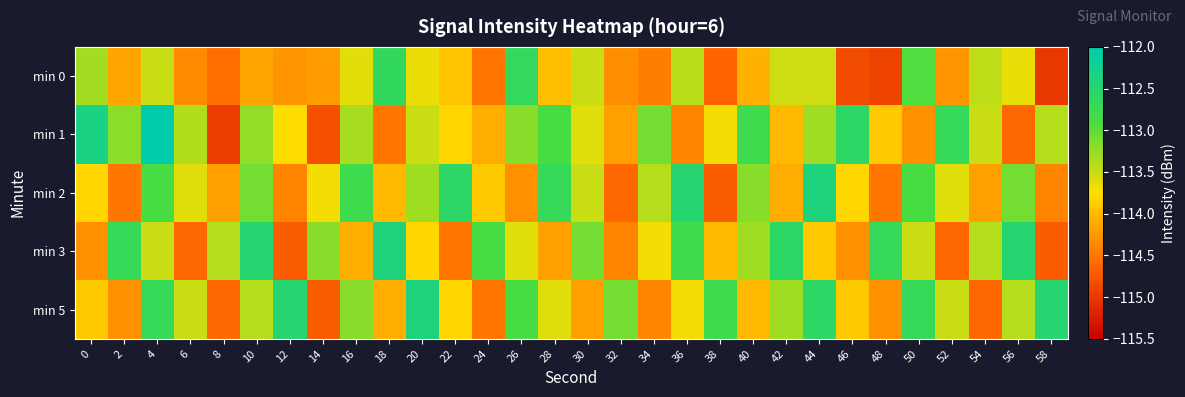

At which category is the sum across all series the highest?

4